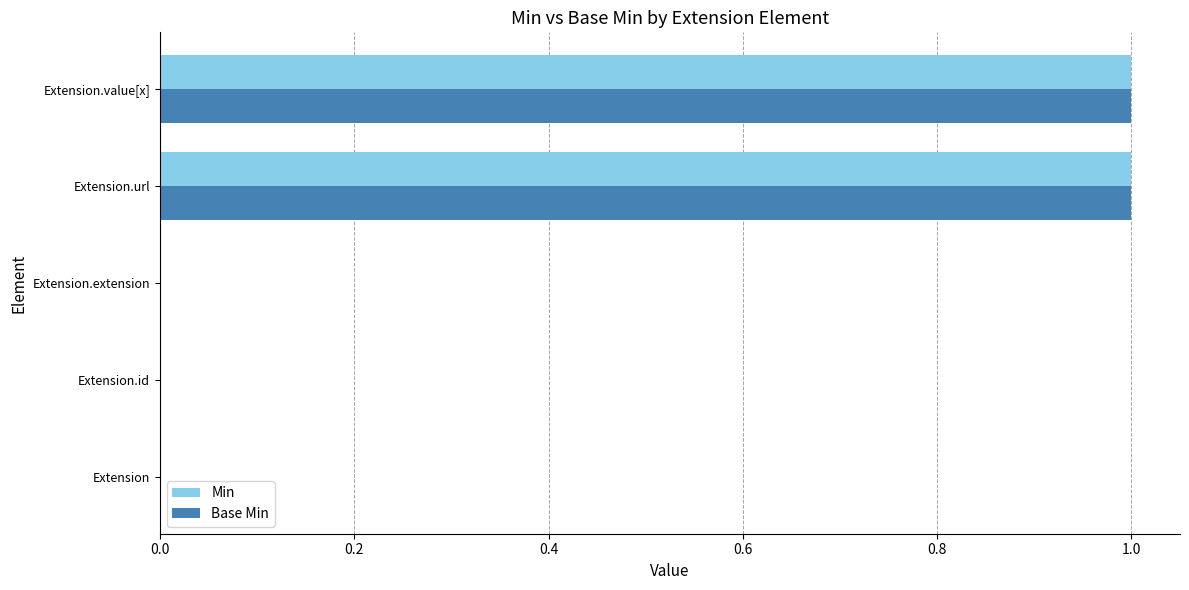

What is the maximum value shown in the chart?

1